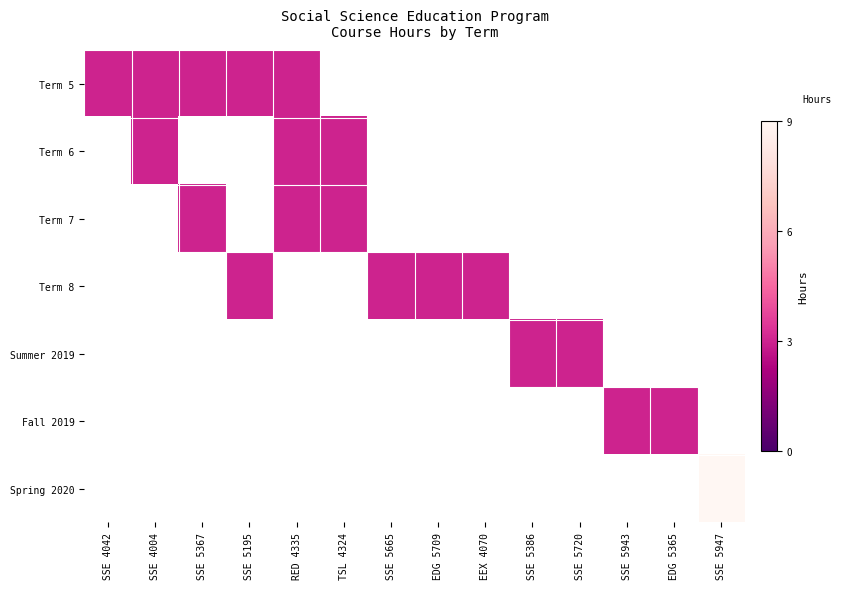

How many categories are shown in the chart?

14